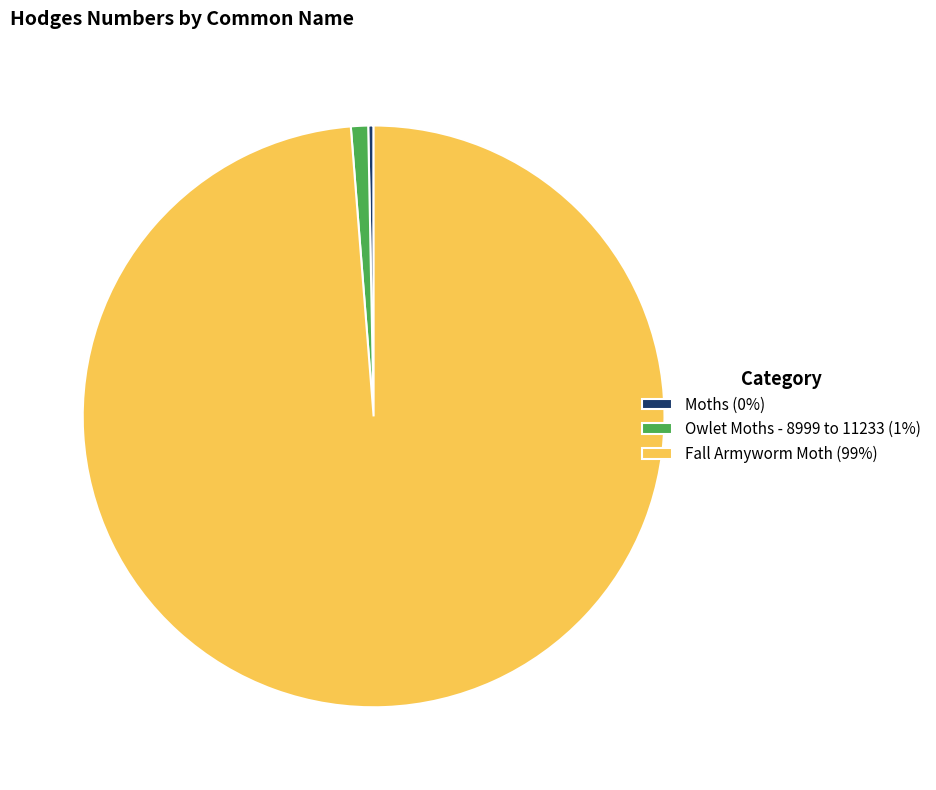

Combined, do Moths and Fall Armyworm Moth account for over 50%?

Yes